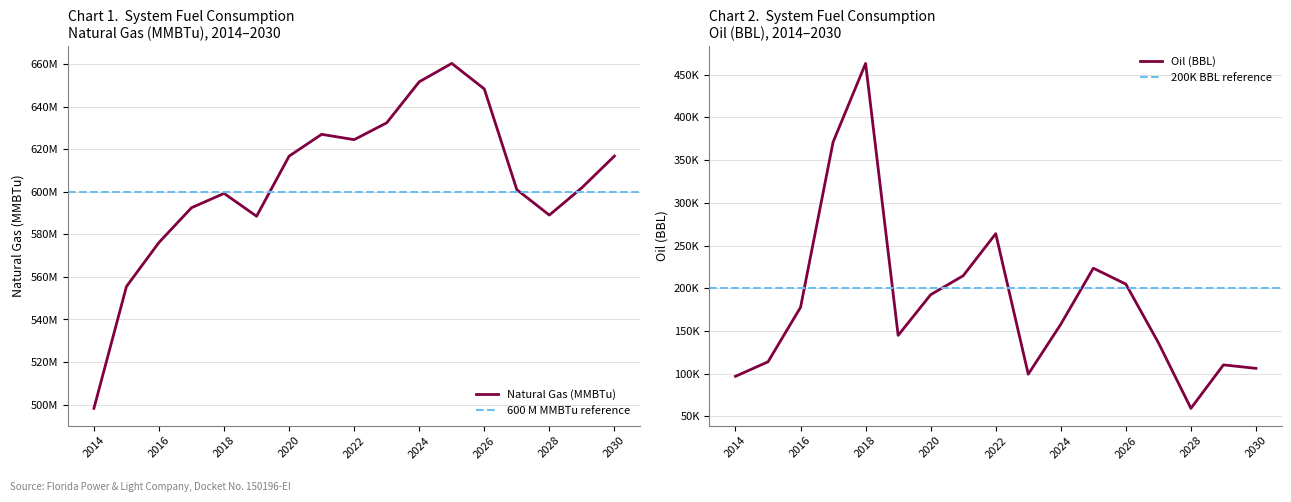

The Oil (BBL) series shows 60180.9 at 2015. True or false?

False